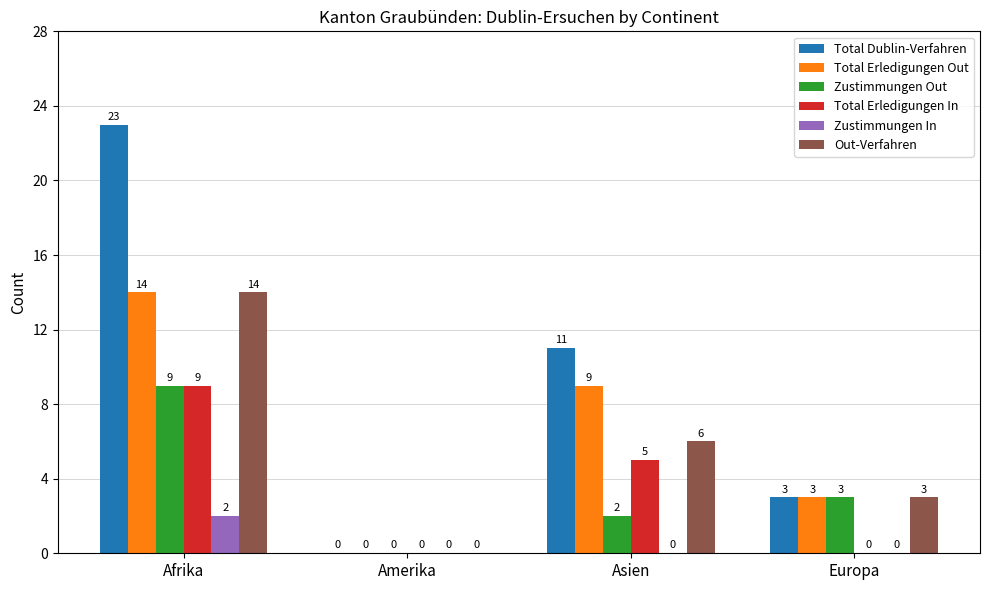

What is the approximate value of Out-Verfahren at Afrika, to the nearest 5?

15